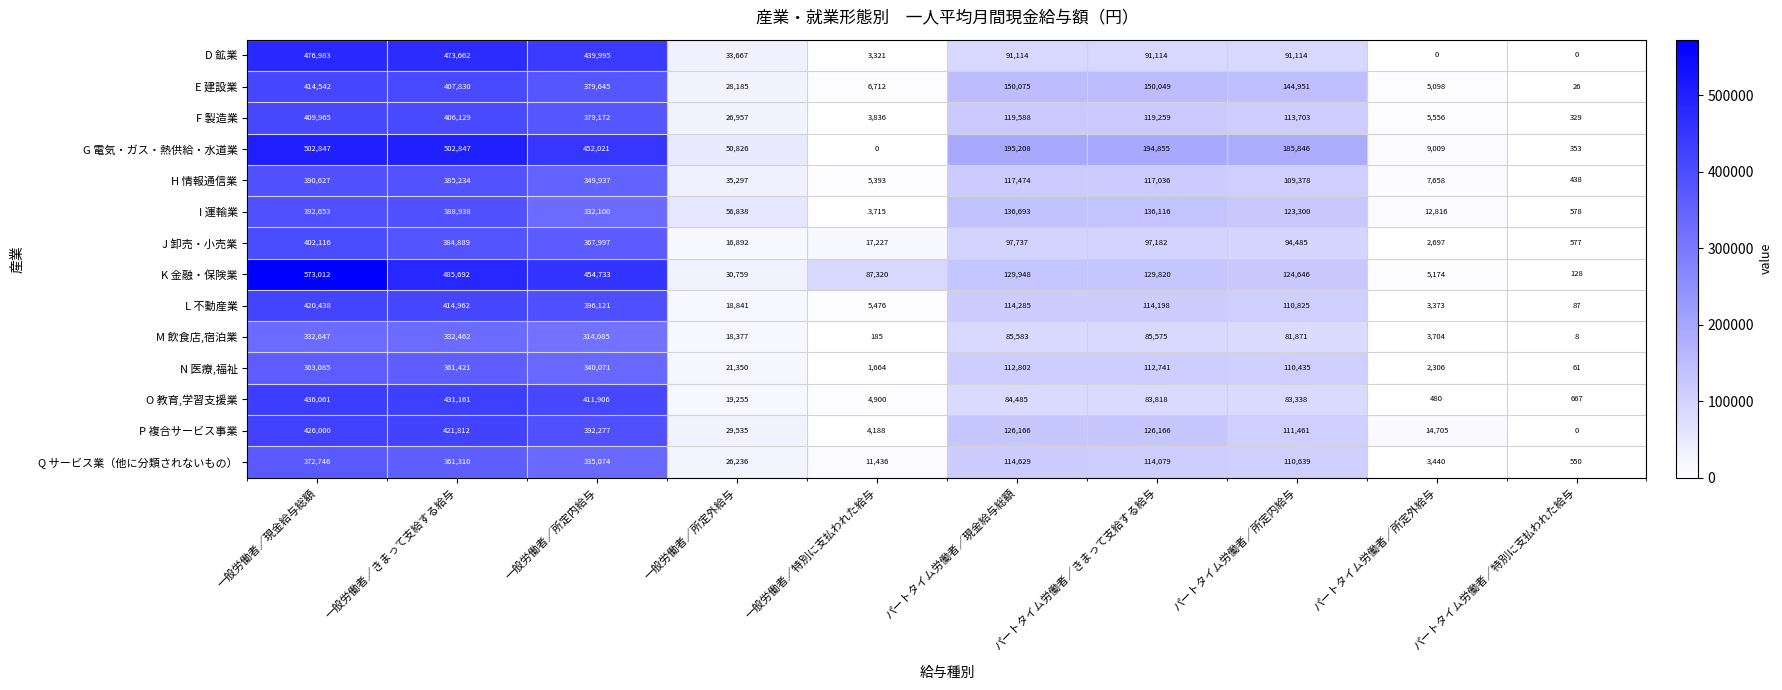

Which category has the highest value across all series?

一般労働者／現金給与総額